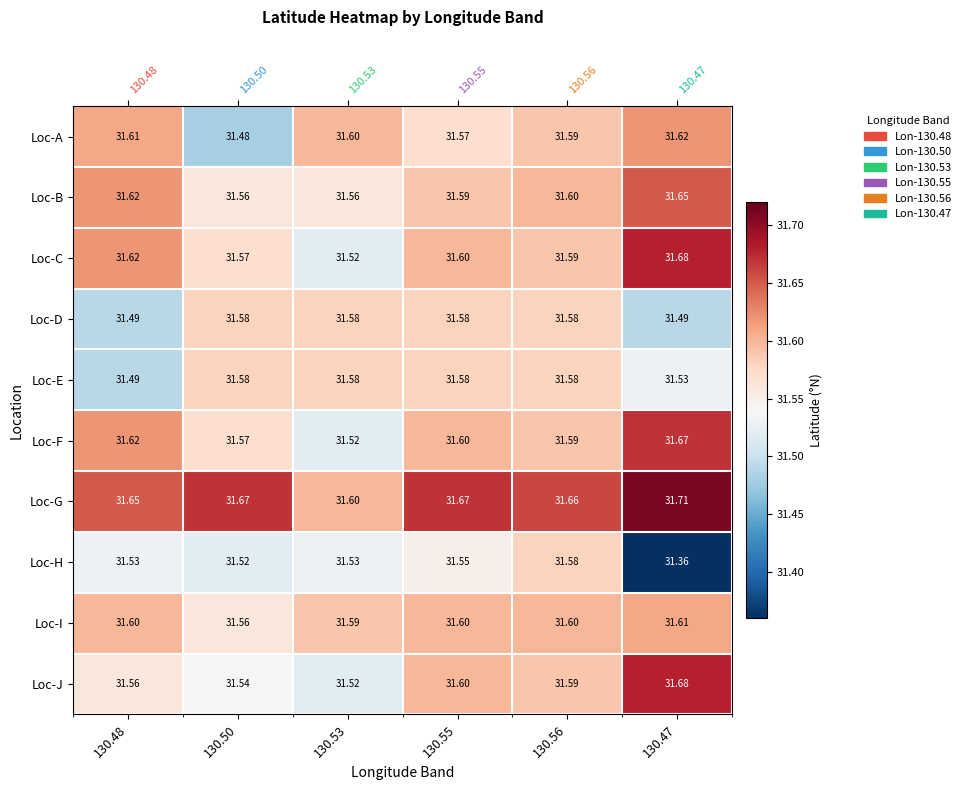

The Loc-D series shows 19.3 at 130.53. True or false?

False